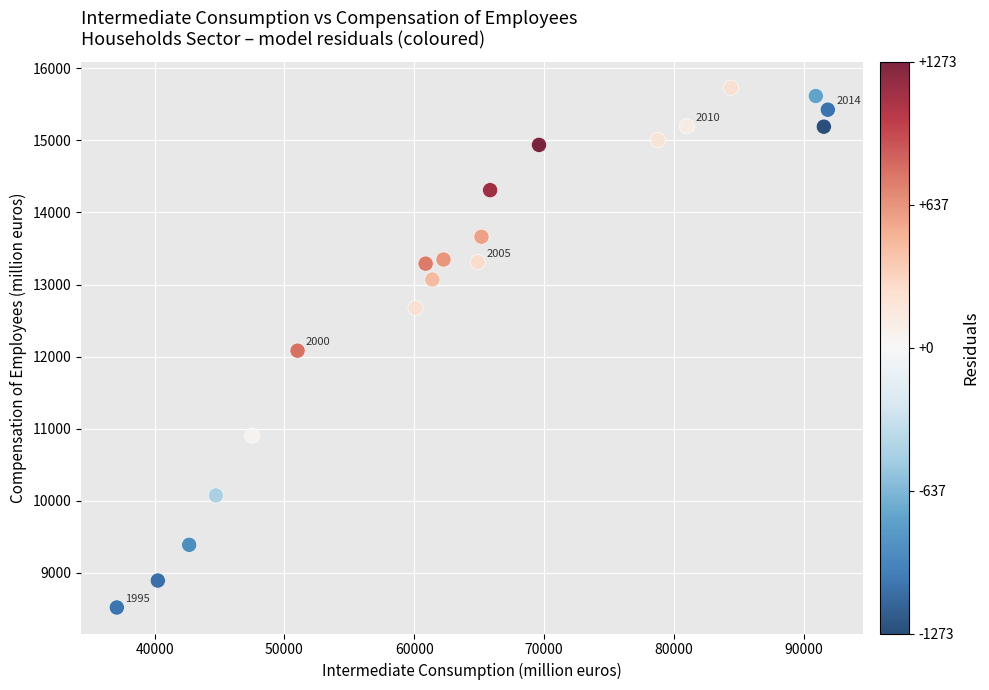

What is the range of Y values (max minus min)?

7215